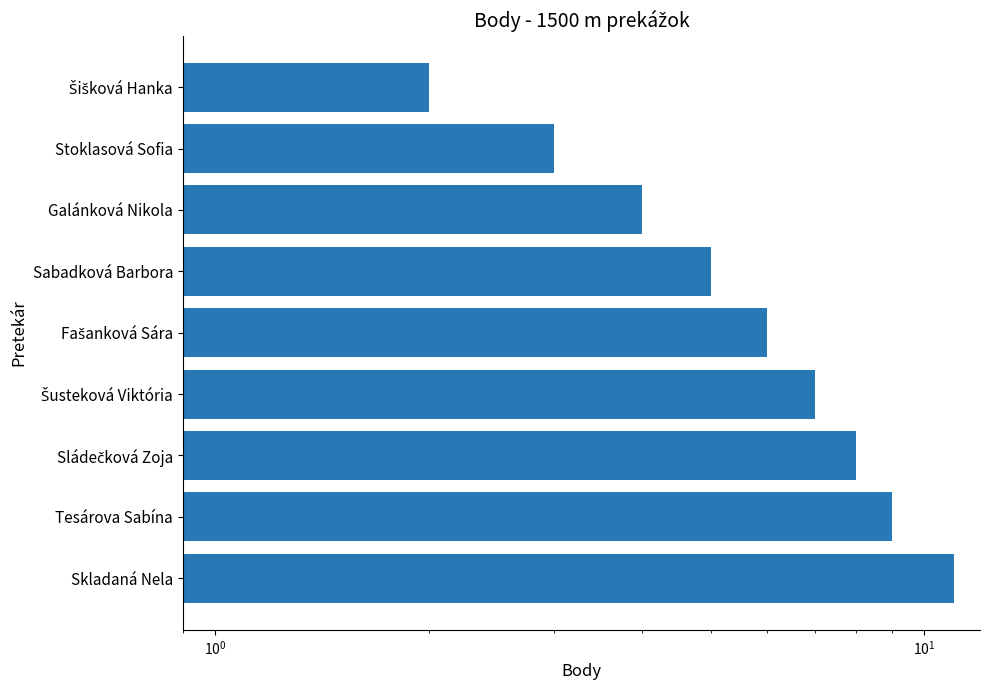

How many values exceed 6?

4